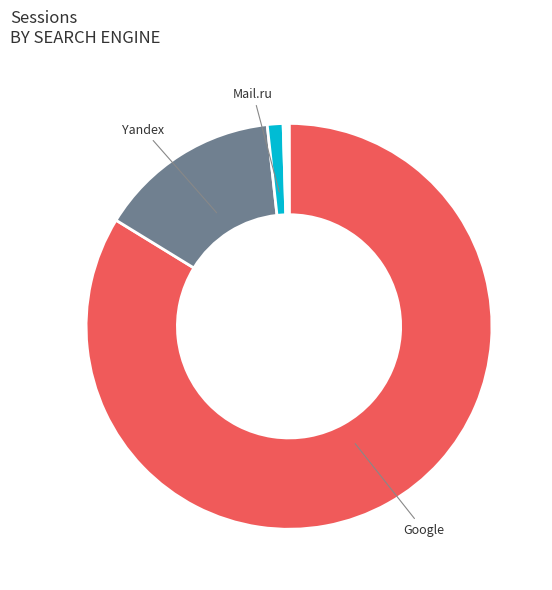

Is there any slice that represents more than half of the pie?

Yes